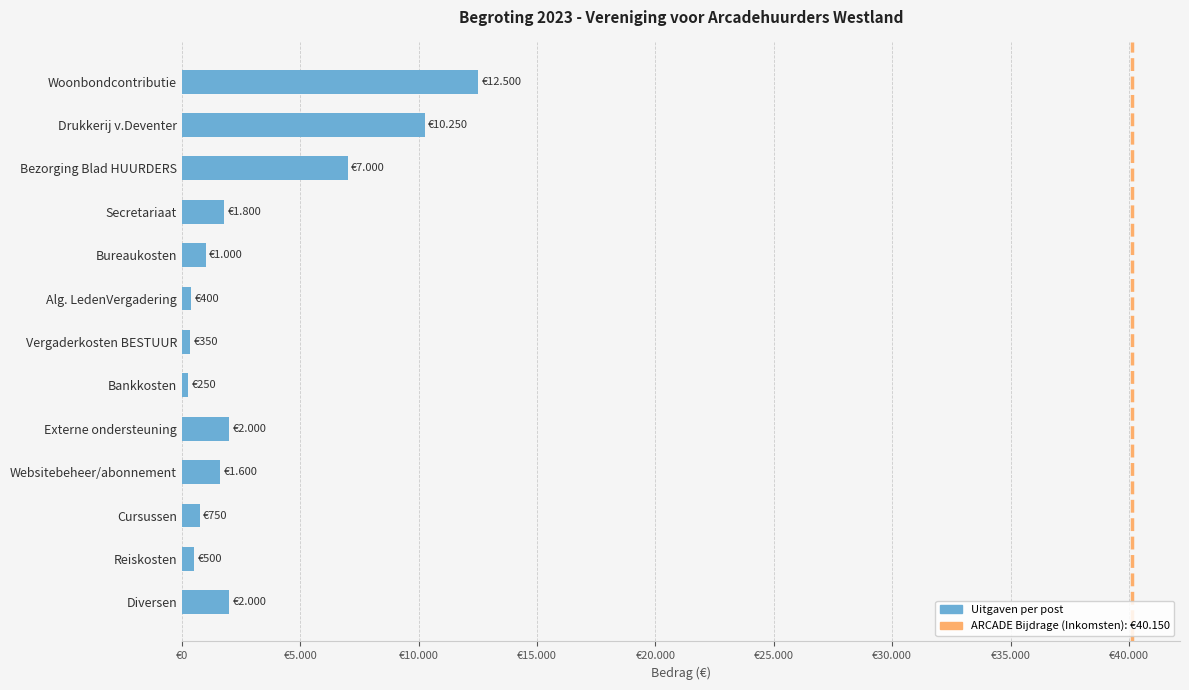

True or false: the data shows 750 at Cursussen.

True